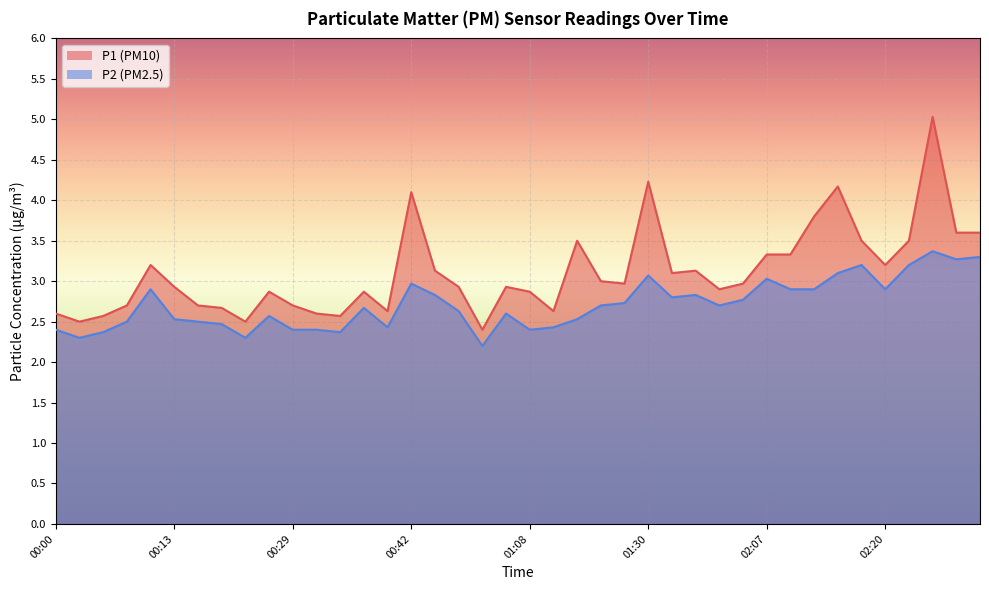

The P2 series shows 2.4 at 01:11. True or false?

True